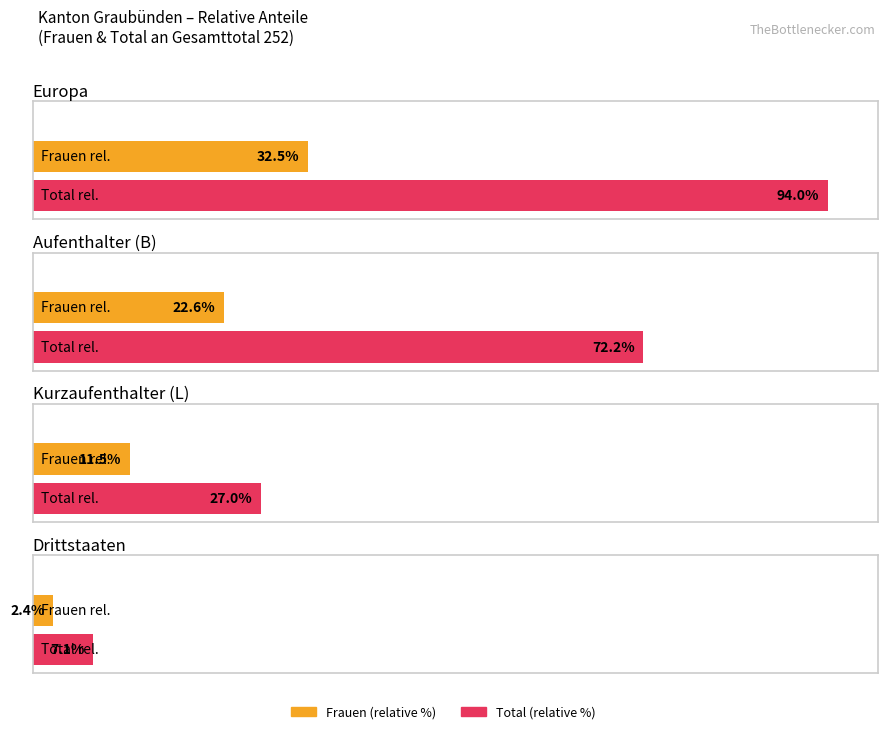

At which label does Frauen reach its minimum?

Drittstaaten